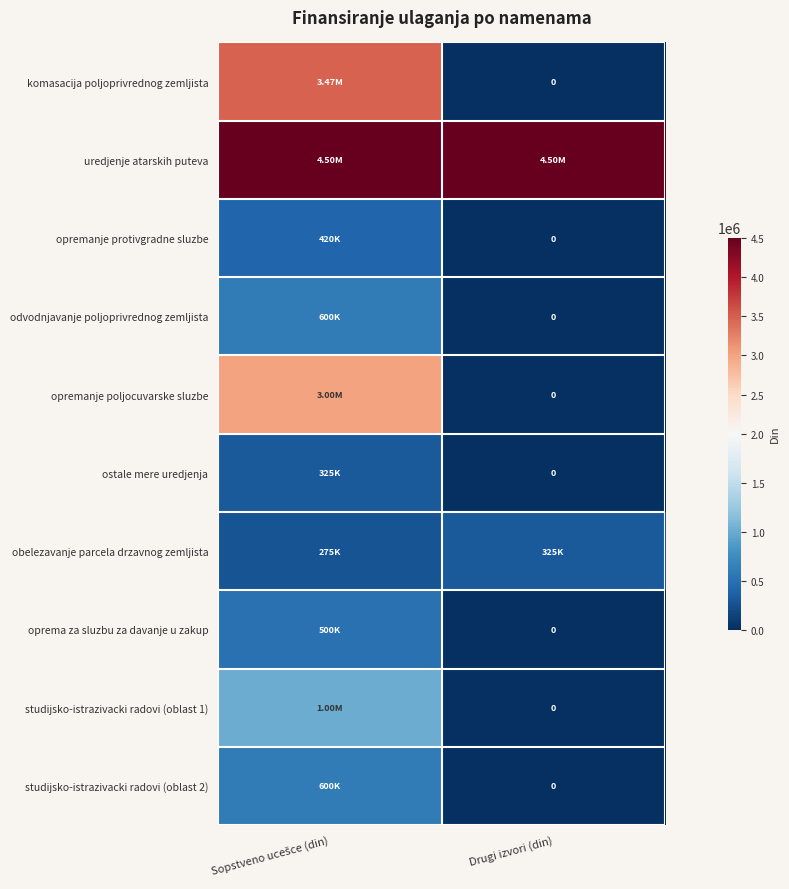

How many data points in odvodnjavanje poljoprivrednog zemljista are less than 600000?

1